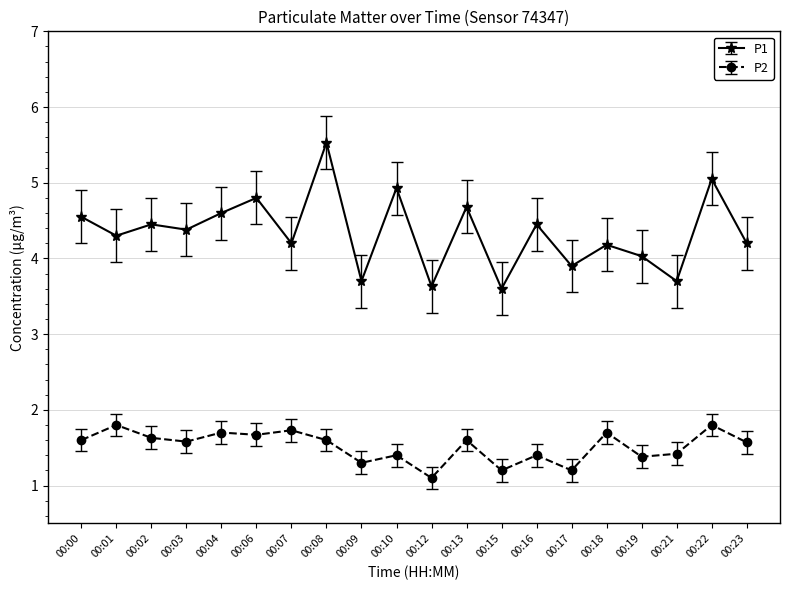

What are all the series names shown in the legend?

P1, P2